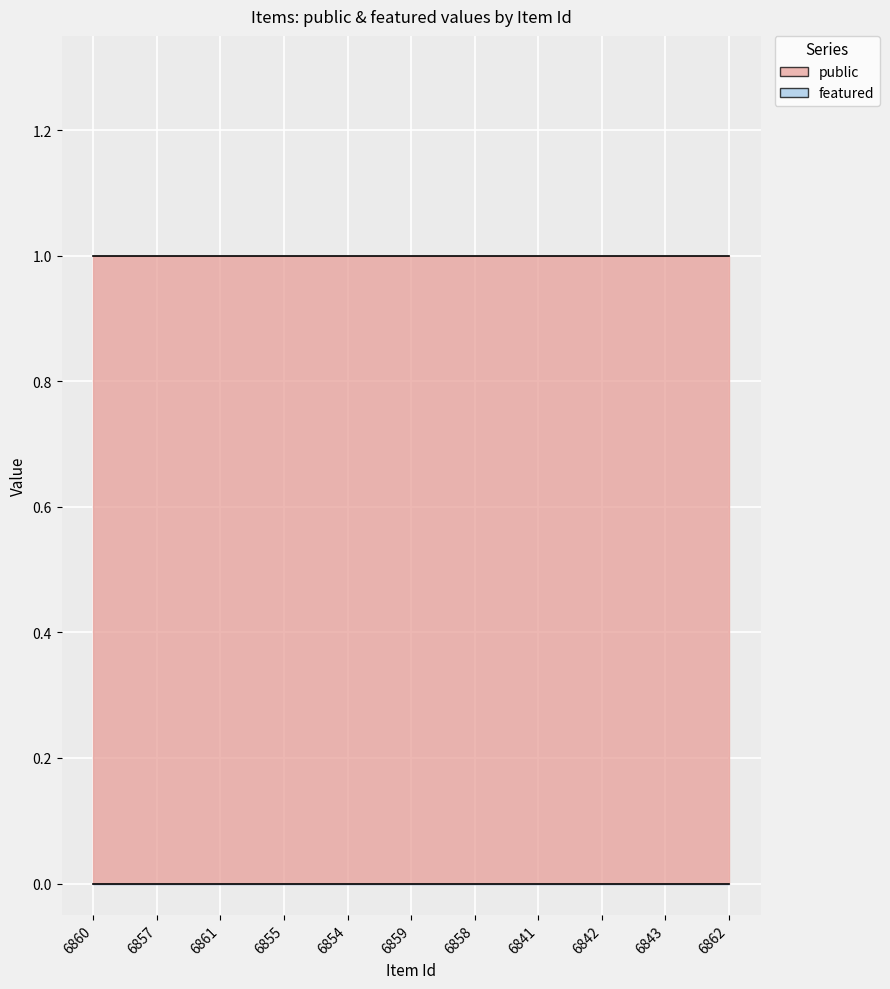

What is the label of the 4th point from the right?

6841